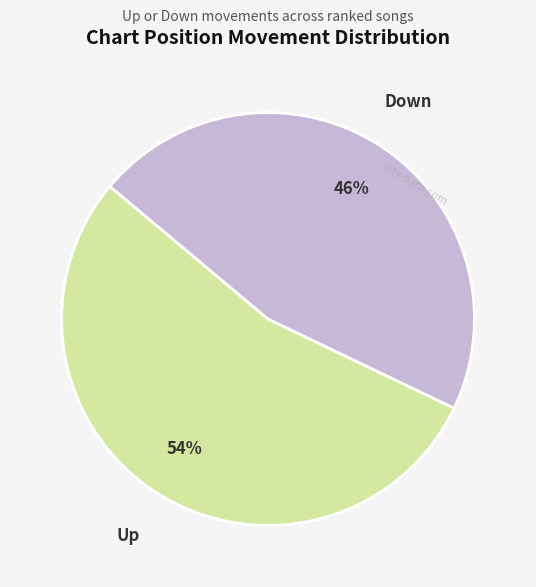

Does any single category account for the majority?

Yes